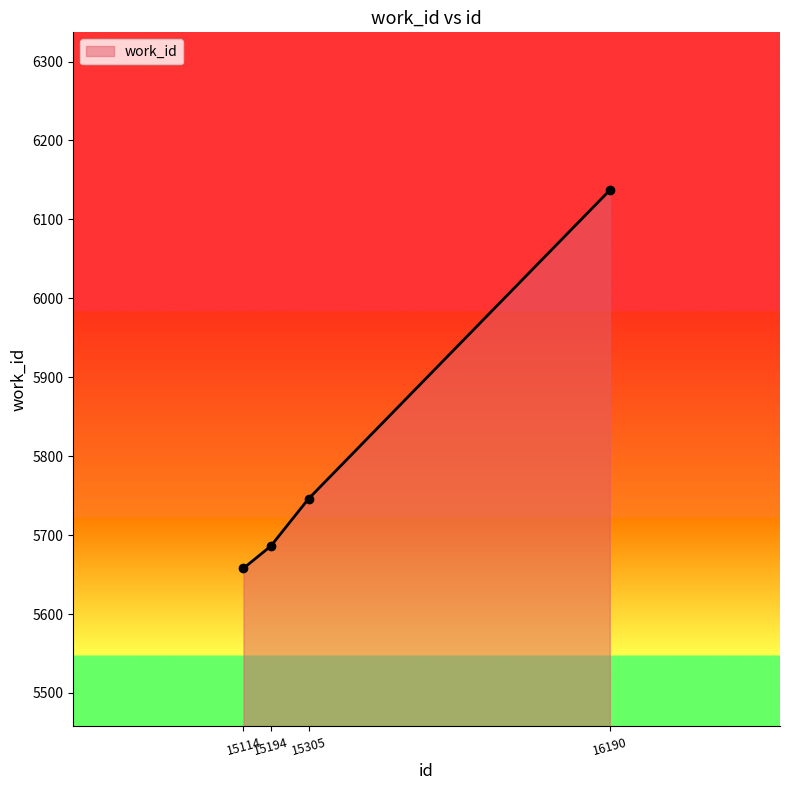

True or false: there are more than 2 points higher than both neighbors.

False